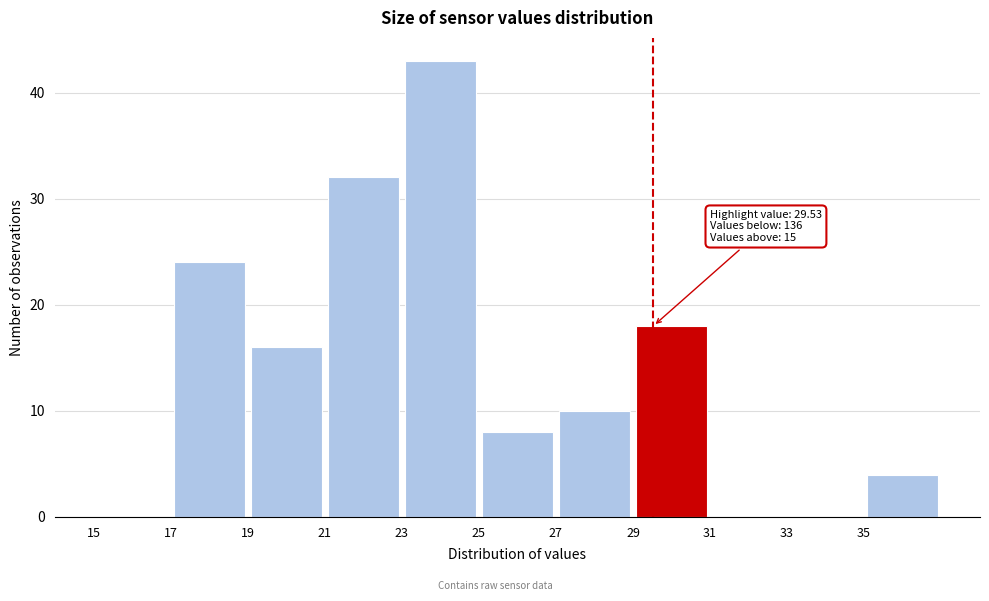

Over which range of the x-axis is the bar tallest?

23 to 25